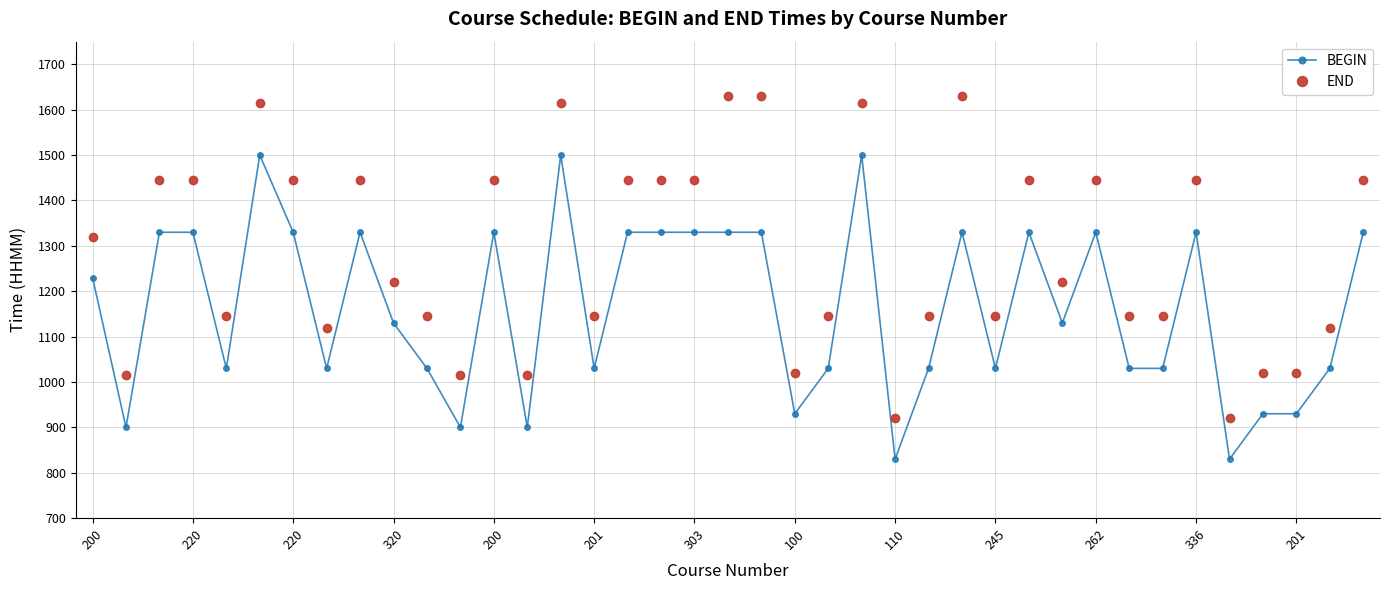

True or false: BEGIN and END intersect in this chart.

False